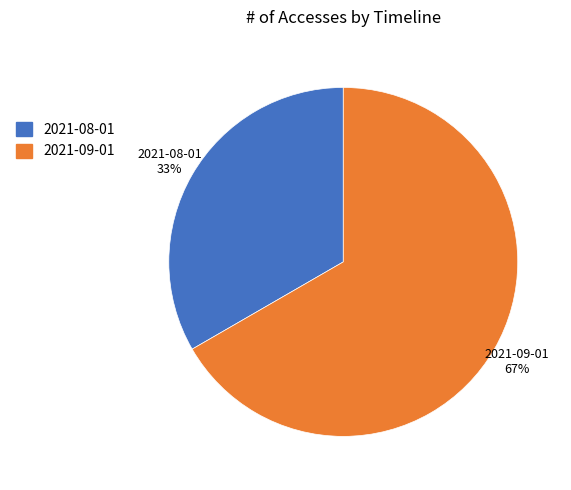

Which category has the biggest portion of the pie?

2021-09-01